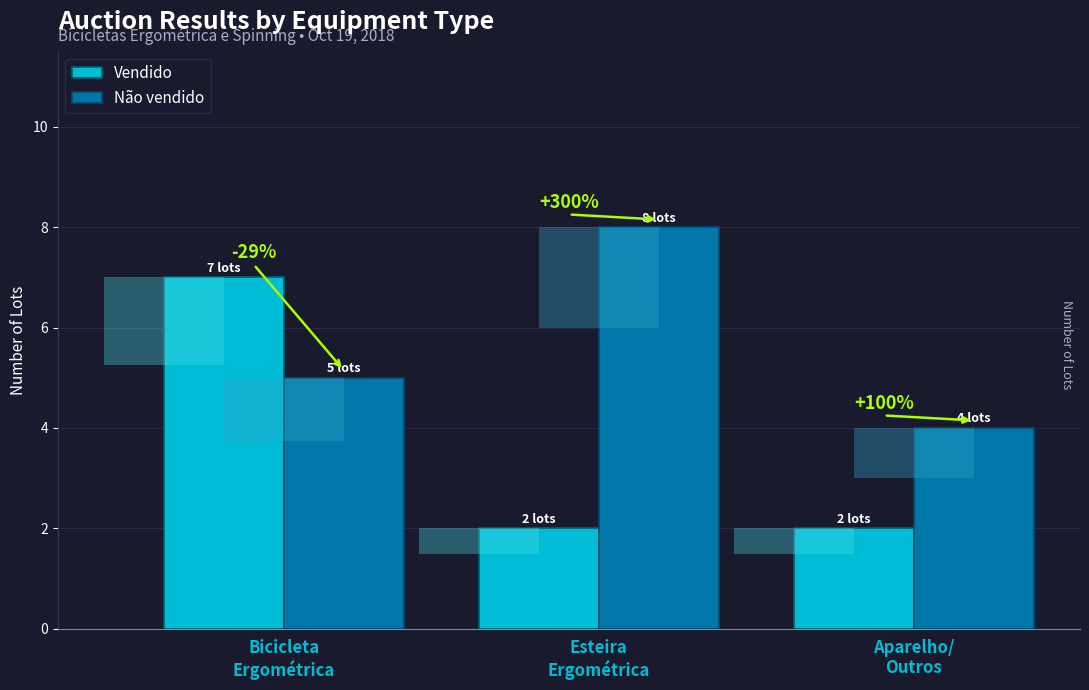

What is the label of the 3rd bar from the left?

Aparelho/
Outros